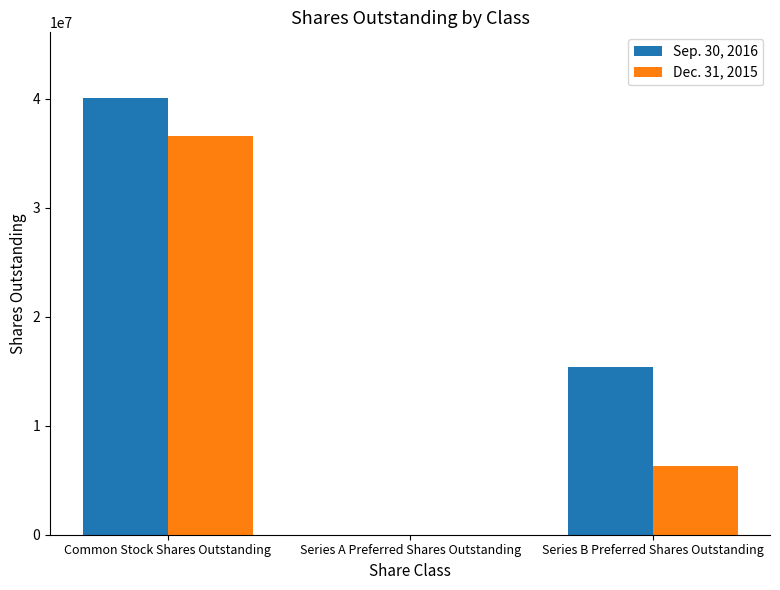

How many categories are shown in the chart?

3